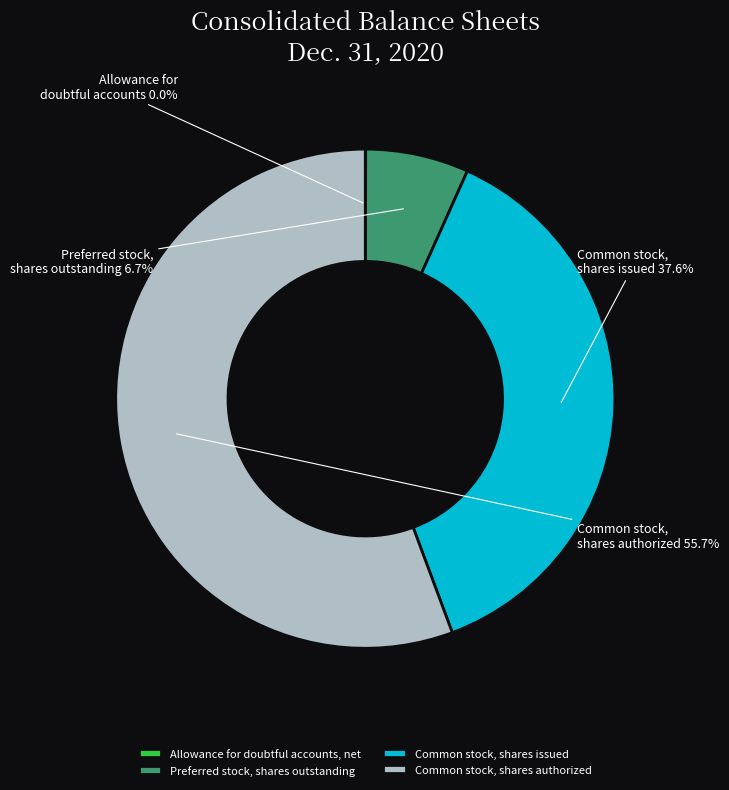

Is it true that Preferred stock, shares outstanding is 7% of the pie?

True